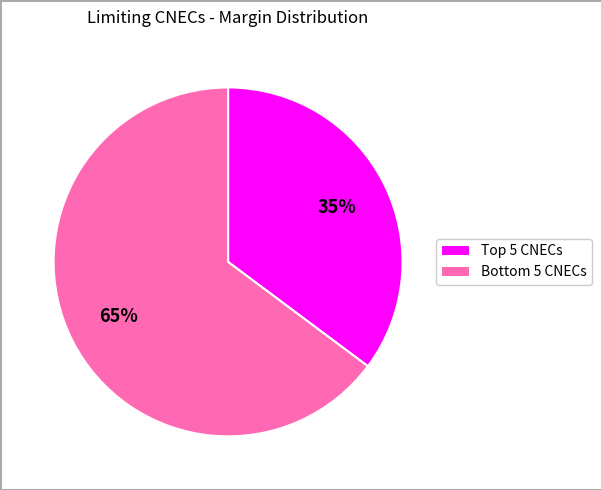

Is there a majority slice in this chart?

Yes